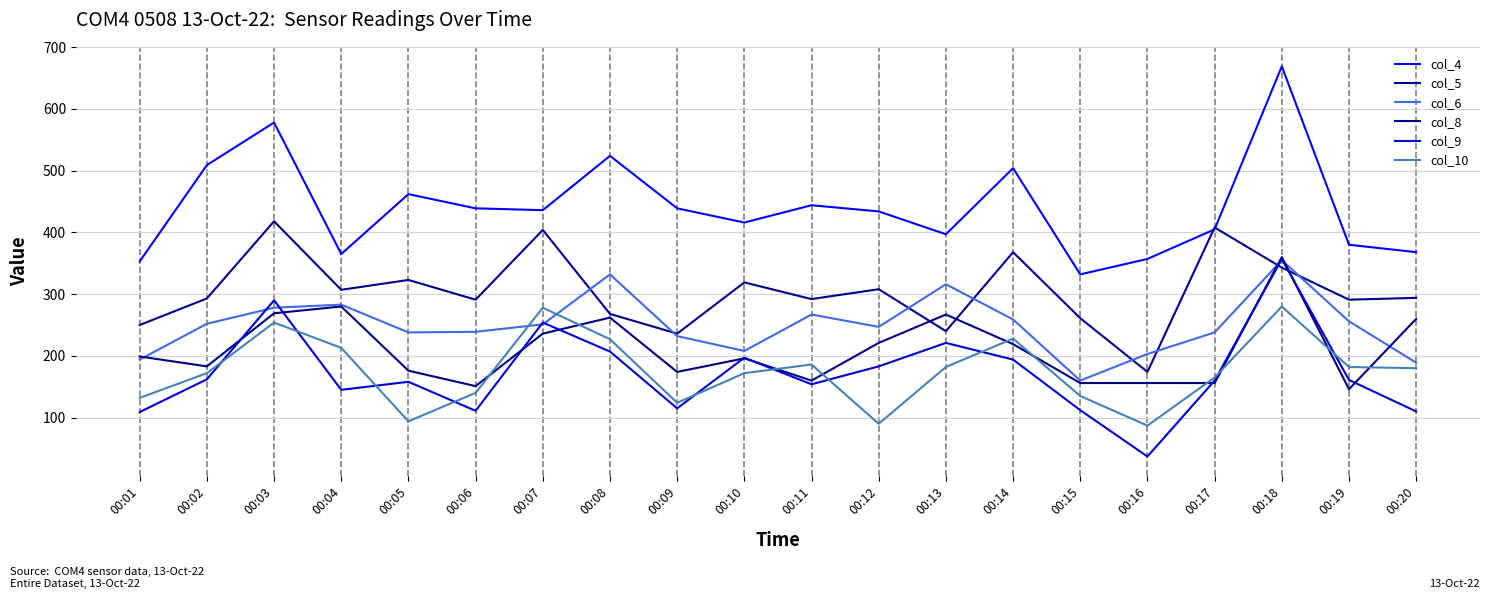

True or false: col_8 has a value of 360 at 00:18.

True